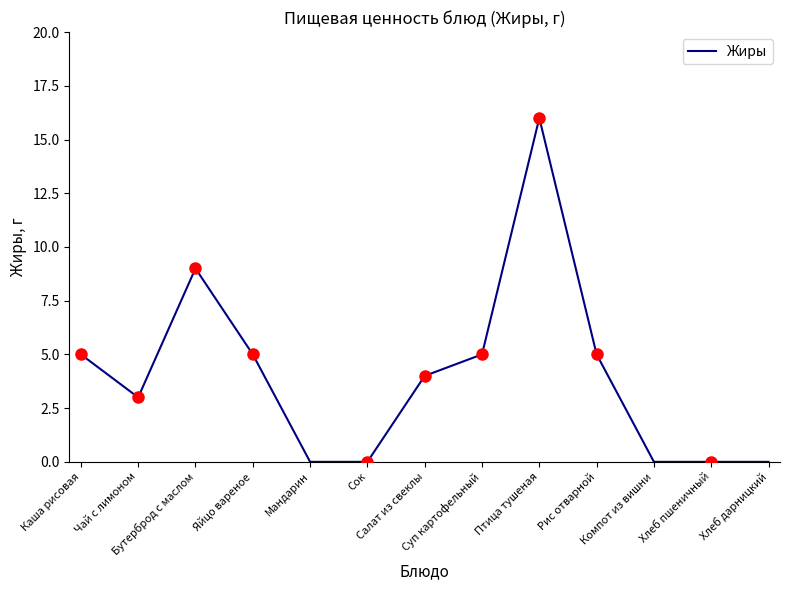

Count the number of data series in this chart.

1